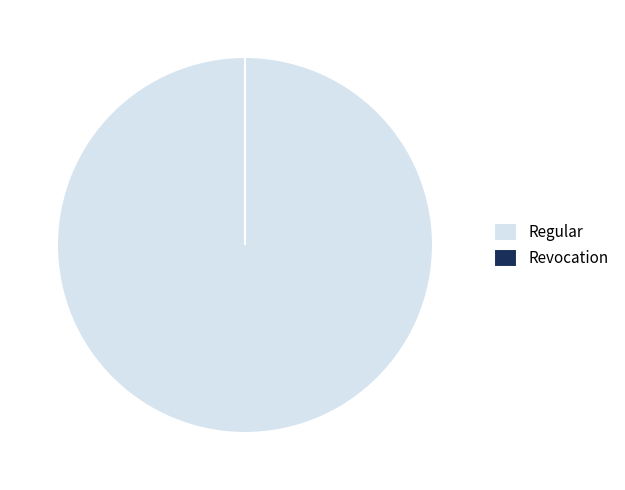

Is it true that Revocation is 0% of the pie?

True